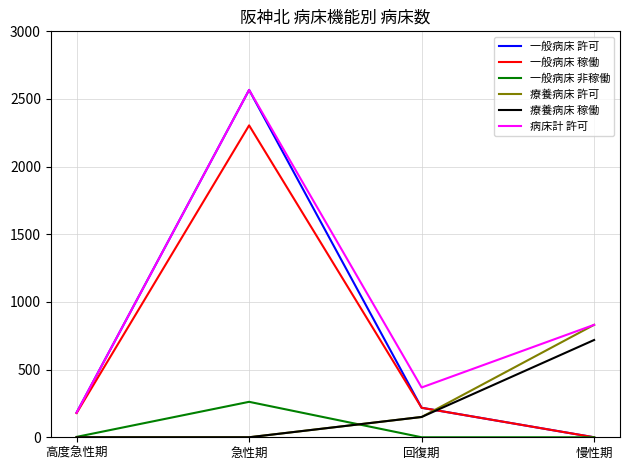

Between 急性期 and 回復期, which series saw the biggest shift?

一般病床 許可